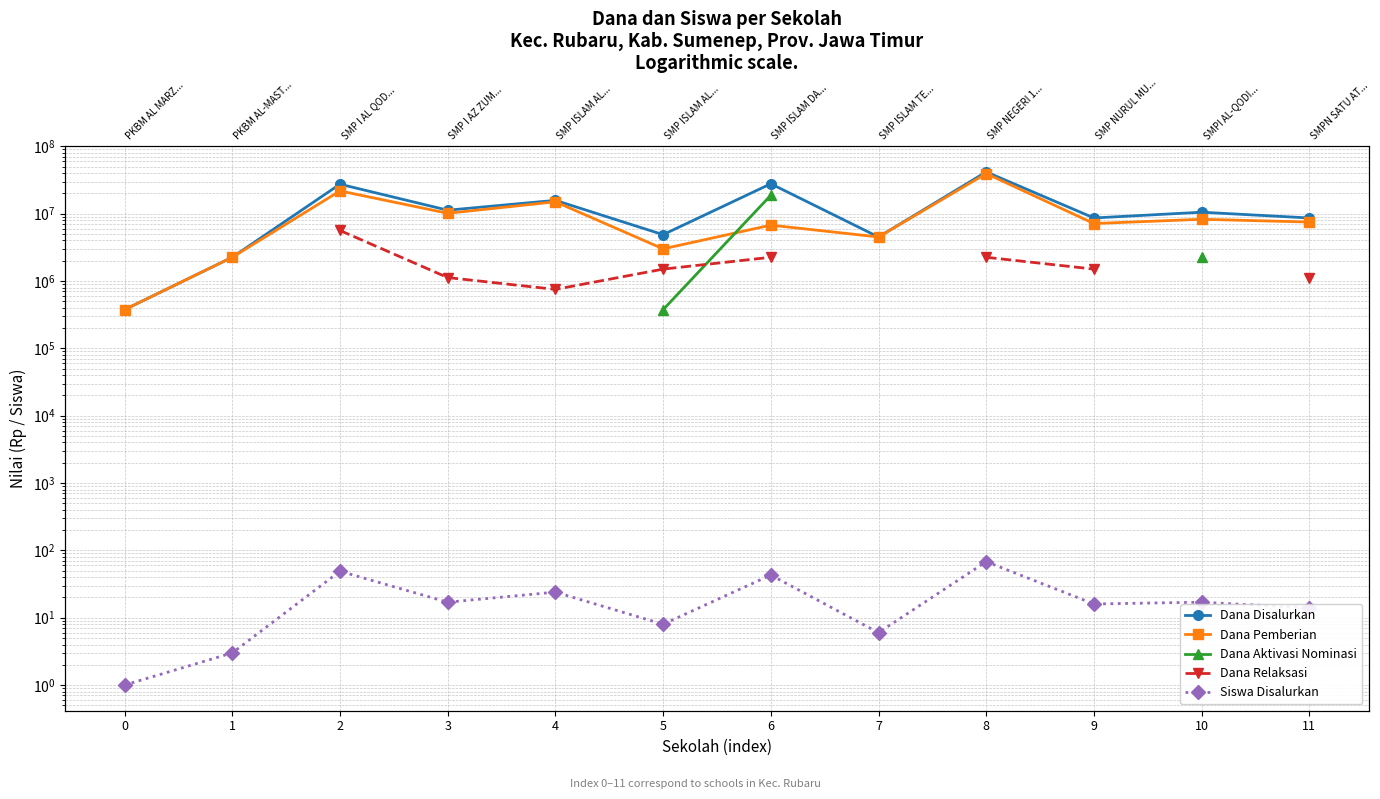

In Dana Disalurkan, how many points are lower than both neighbors (excluding endpoints)?

4